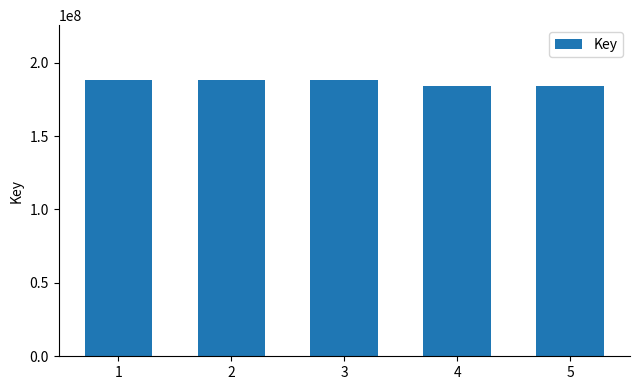

What is the difference between the values at 2 and 1?

115